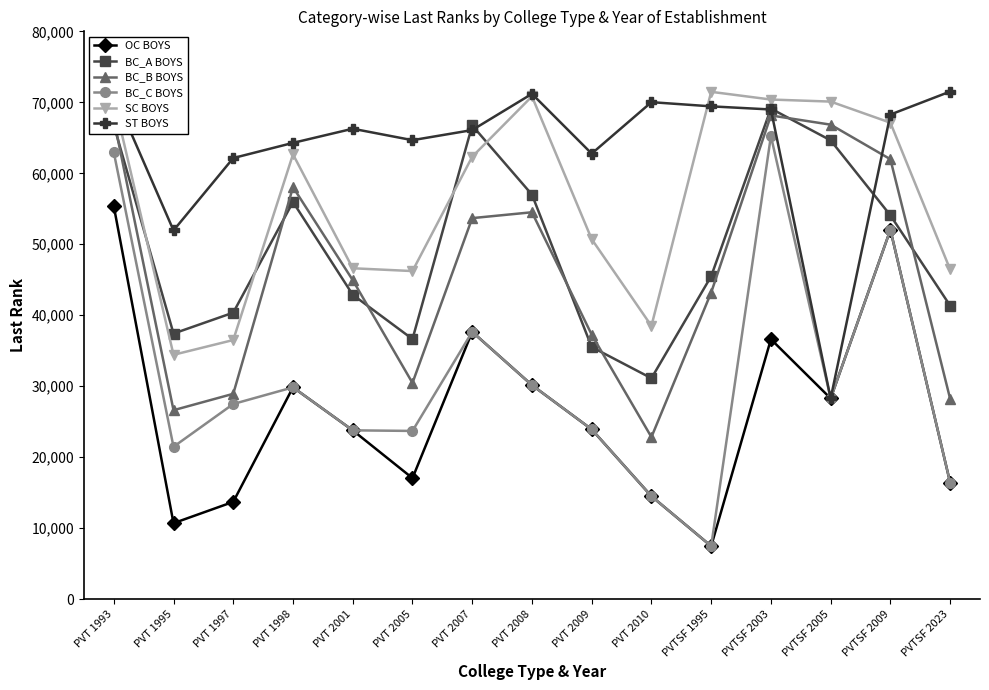

How many lines are shown in the chart?

6